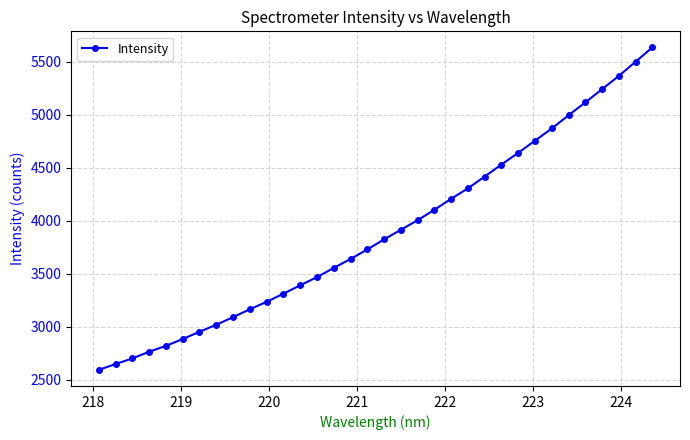

How many series are shown in this chart?

1